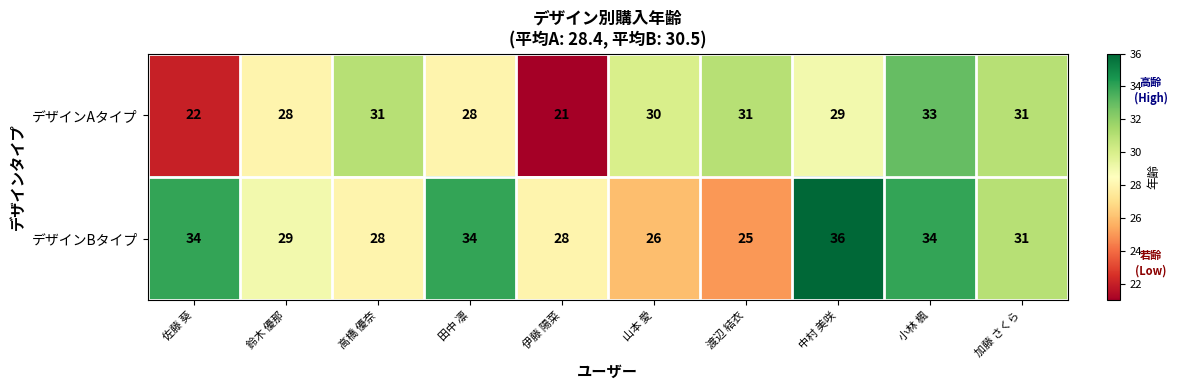

Reading left to right, what are all the values shown in this chart?

デザインAタイプ: 22	28	31	28	21	30	31	29	33	31
デザインBタイプ: 34	29	28	34	28	26	25	36	34	31